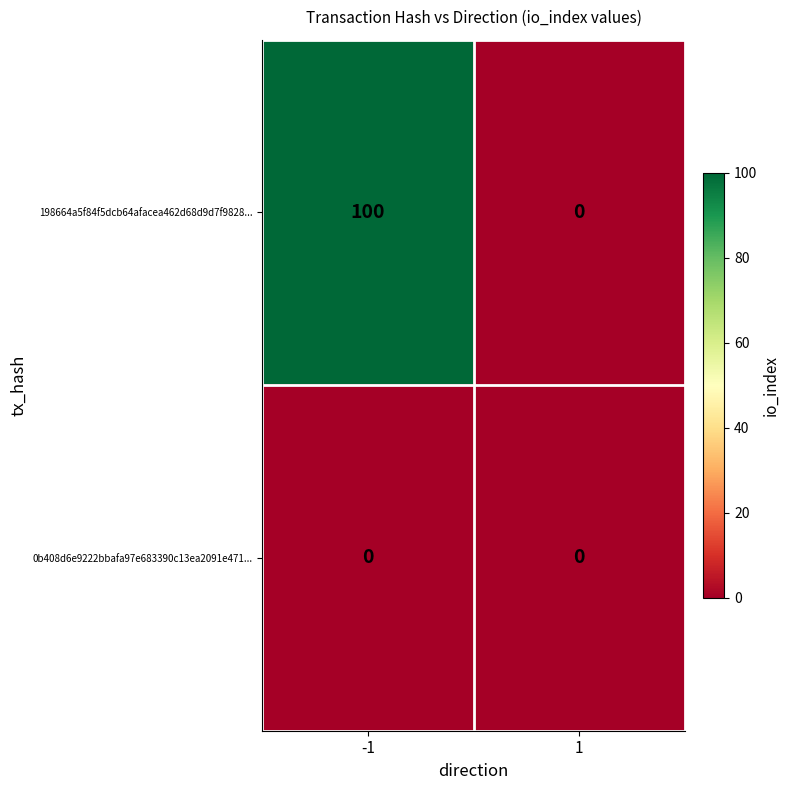

Reading left to right, list all the values displayed in this chart.

198664a5f84f5dcb64afacea462d68d9d7f9828...: -1=100	1=0
0b408d6e9222bbafa97e683390c13ea2091e471...: -1=0	1=0